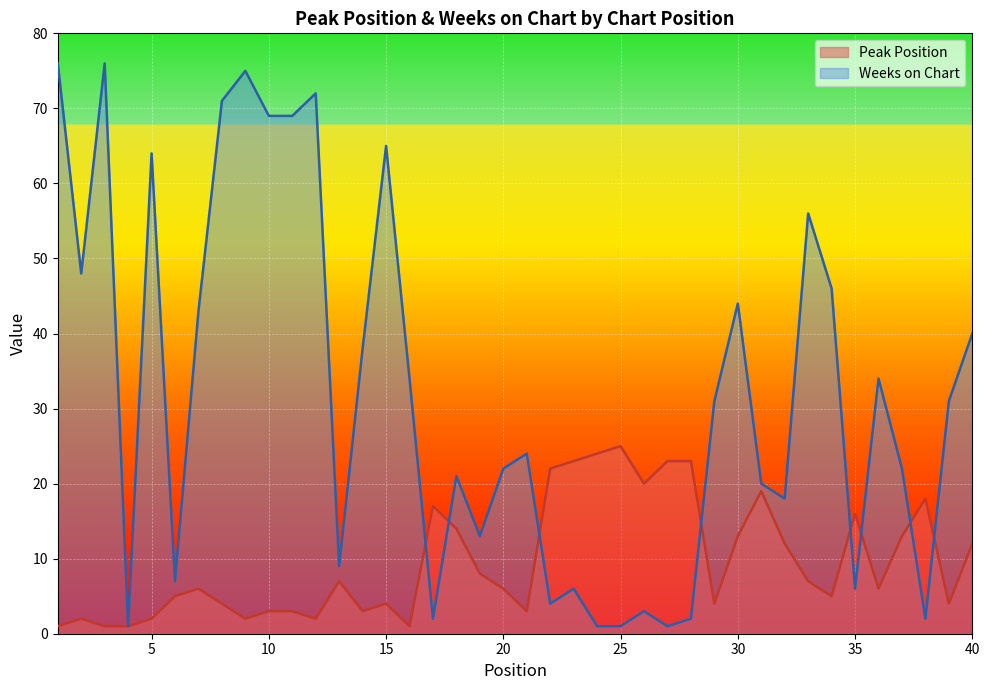

Which series has the largest range (max minus min)?

Weeks on Chart